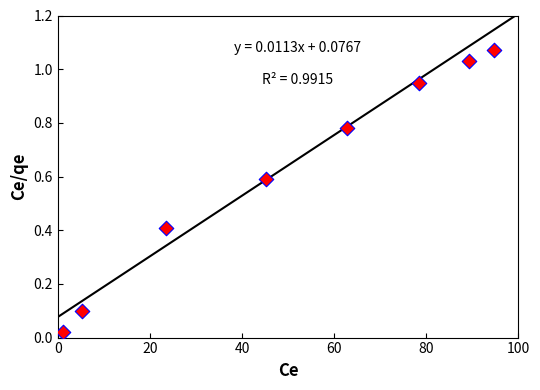

What is the average X value?

50.0